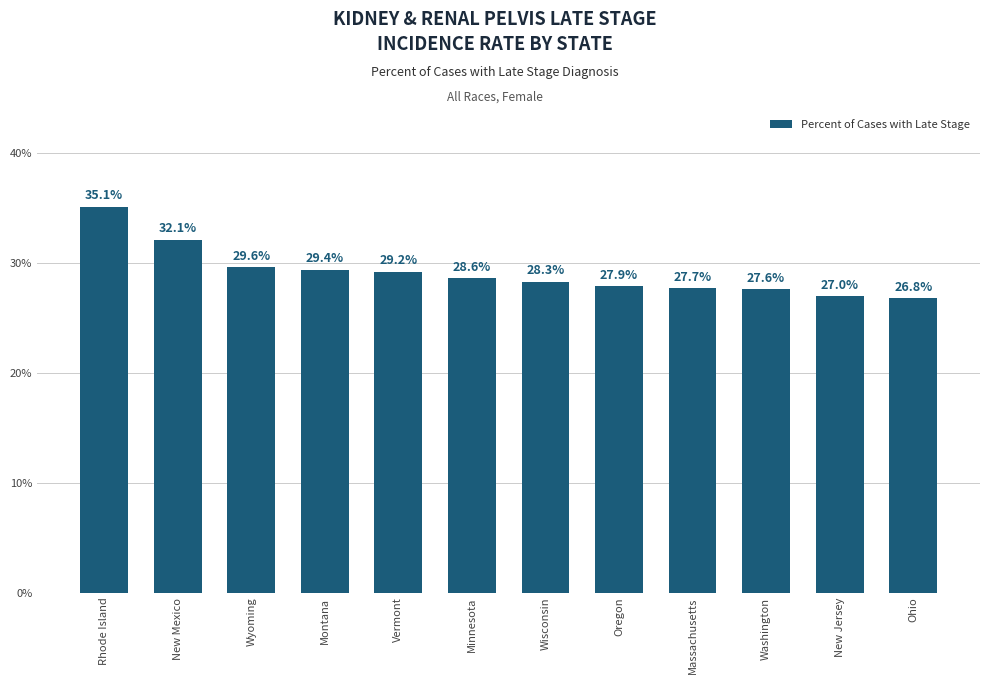

The chart shows a value of 6.3 at Montana. True or false?

False